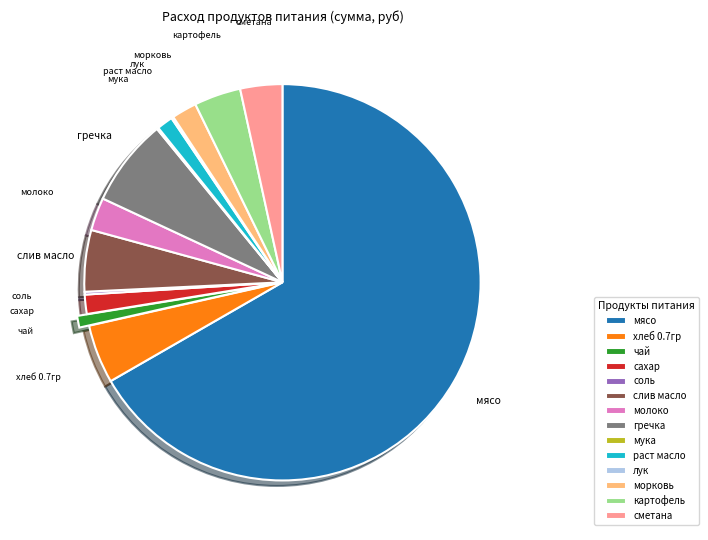

Do сметана and морковь together represent more than half of the pie?

No